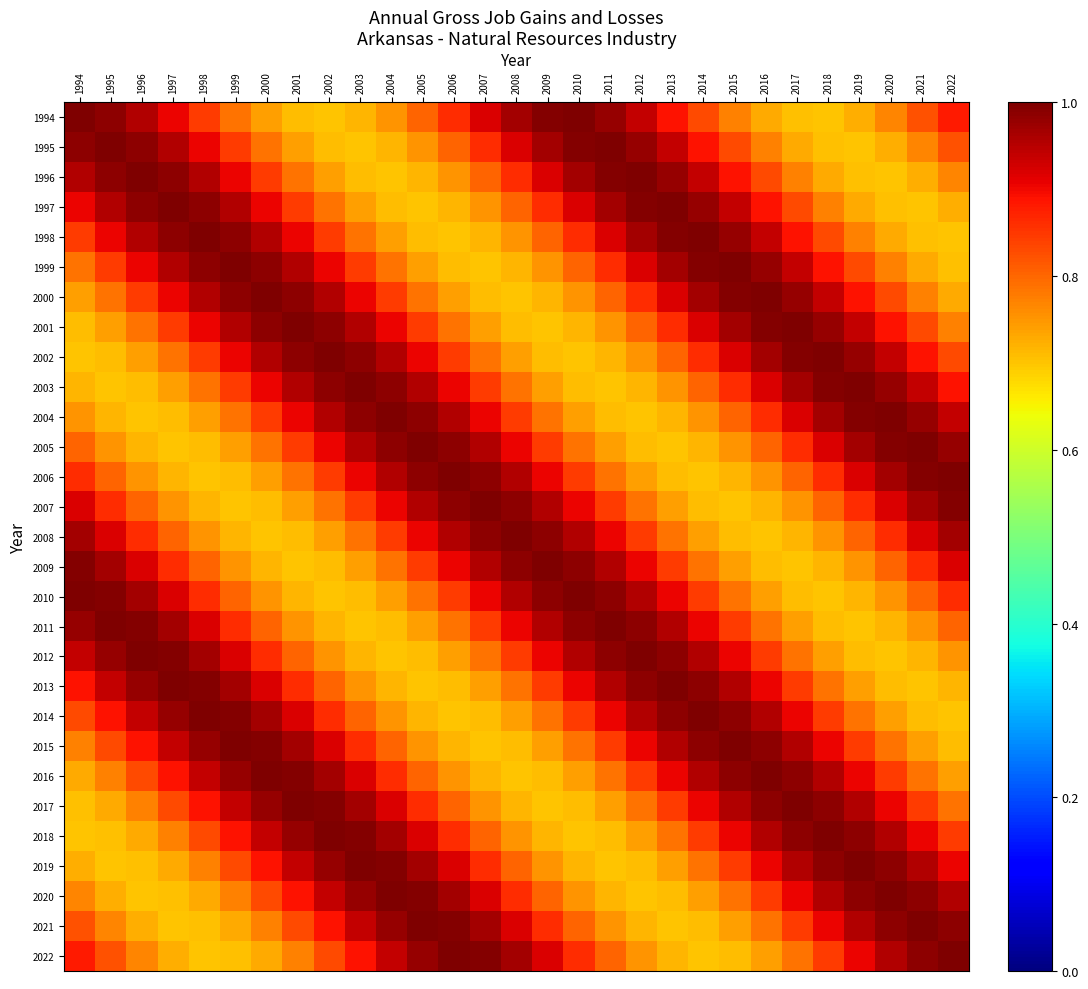

What is the difference between the highest and lowest values at 2012?

0.3